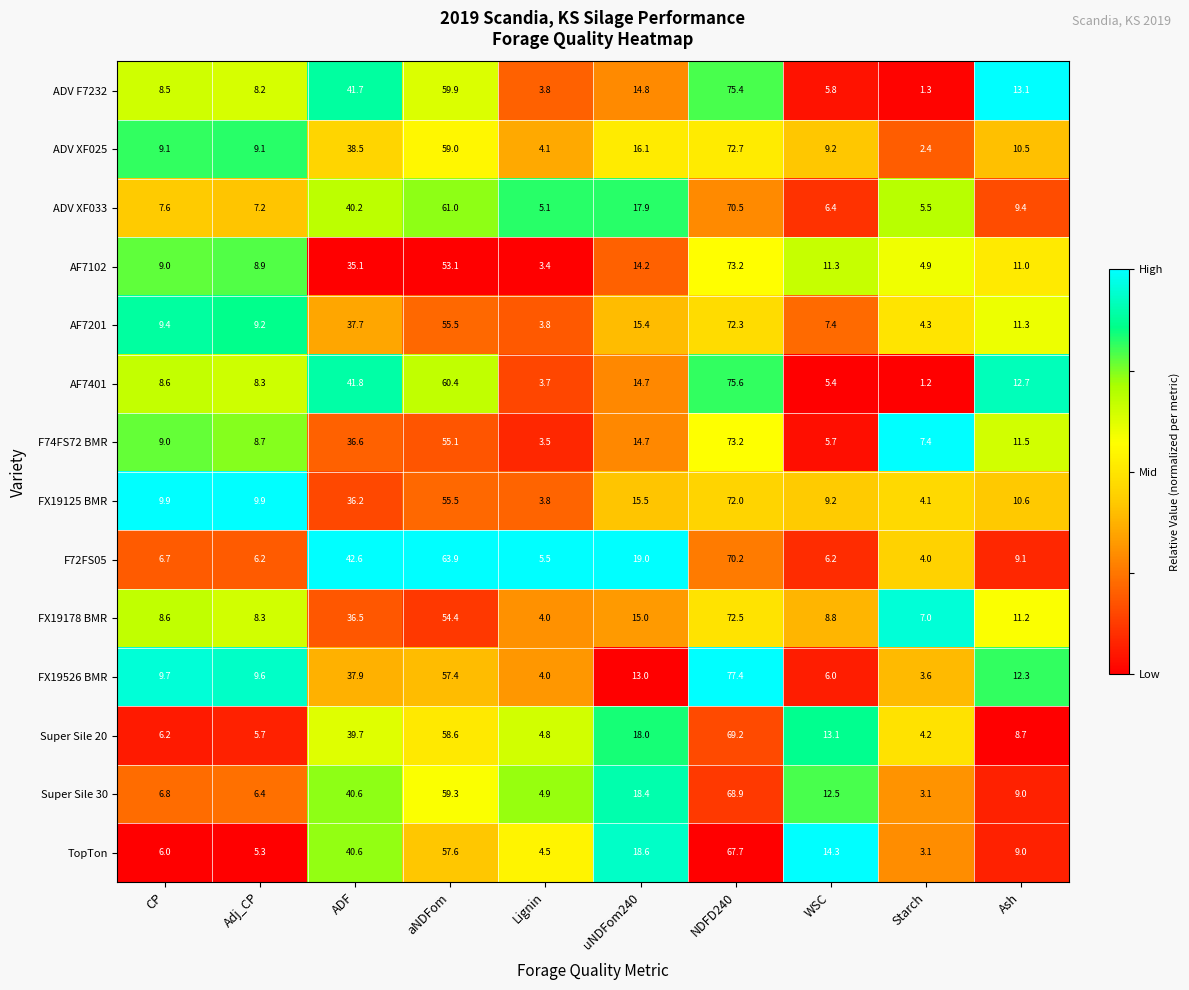

Rank the categories by Super Sile 30 value from lowest to highest.

Starch, Lignin, Adj_CP, CP, Ash, WSC, uNDFom240, ADF, aNDFom, NDFD240